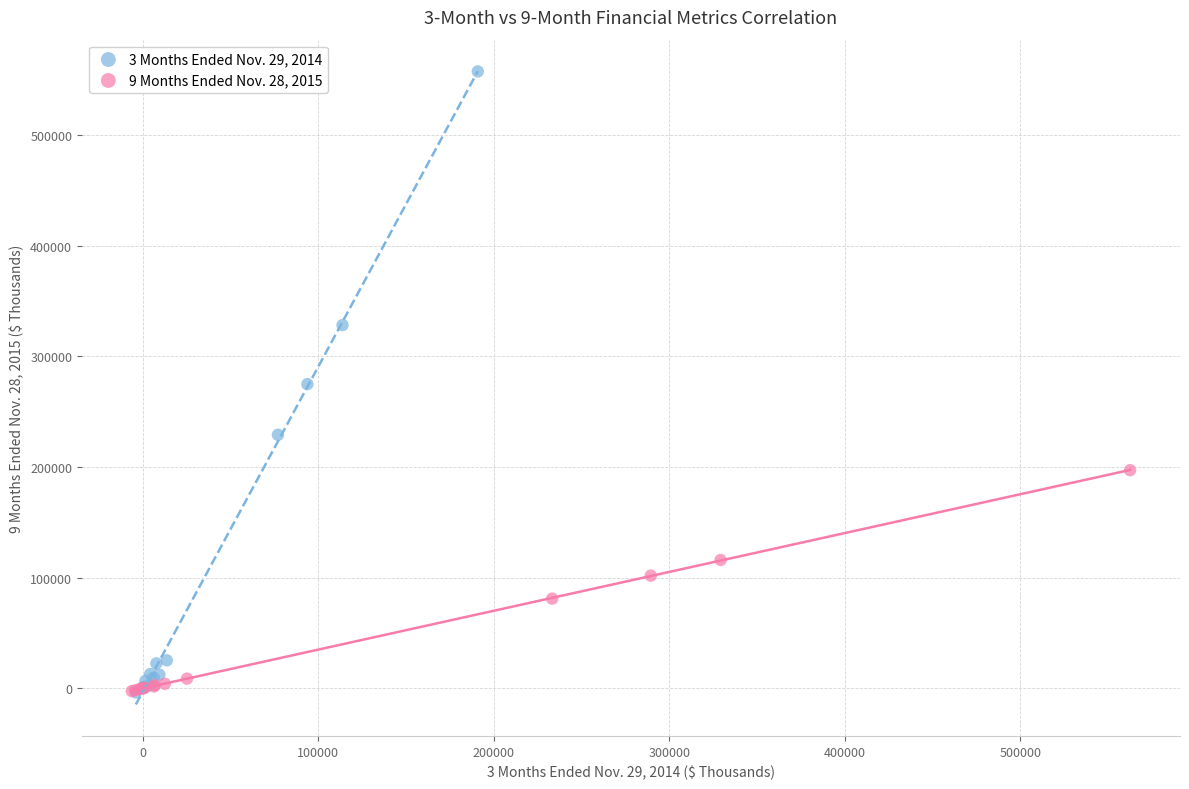

Which series reaches the maximum Y coordinate?

3 Months Ended Nov. 29, 2014